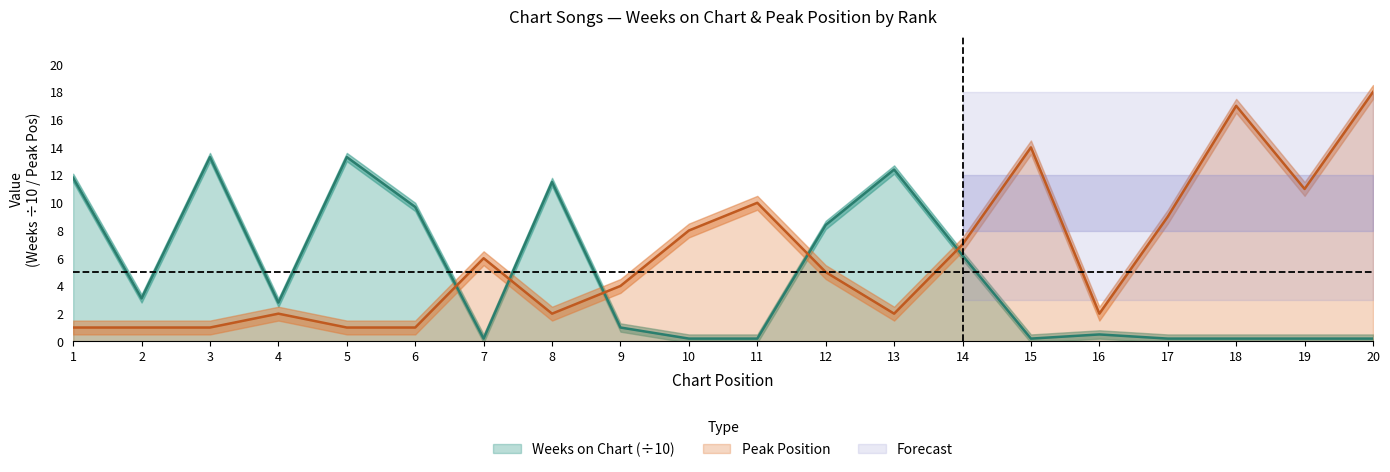

True or false: Peak Position and Weeks on Chart cross at least once.

True